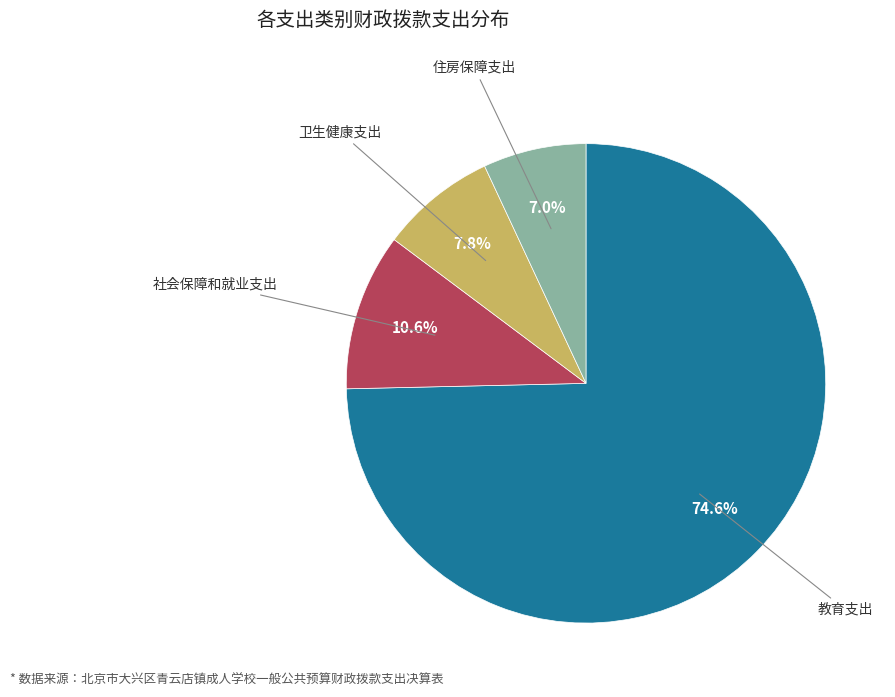

Is there a majority slice in this chart?

Yes